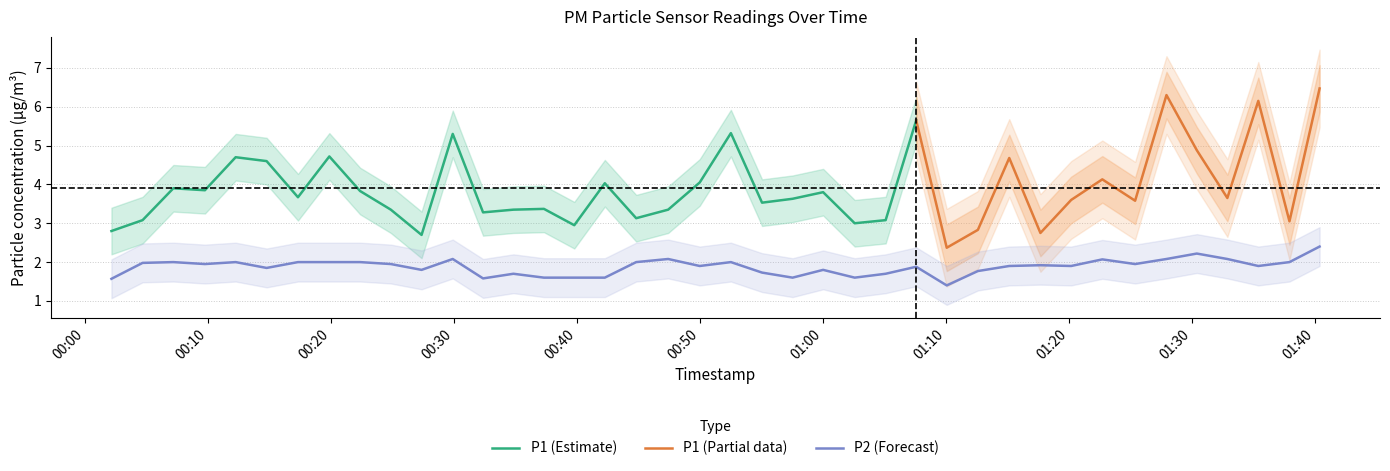

What is the minimum value for P2 (Forecast)?

1.4